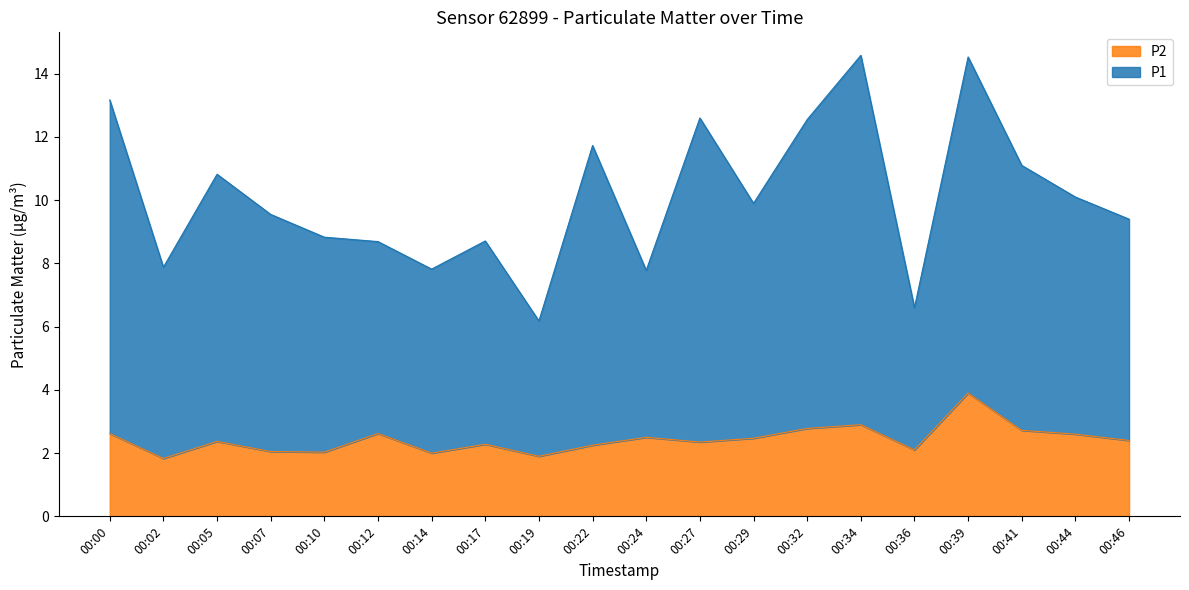

True or false: P2 has a value of 3.2 at 00:22.

False